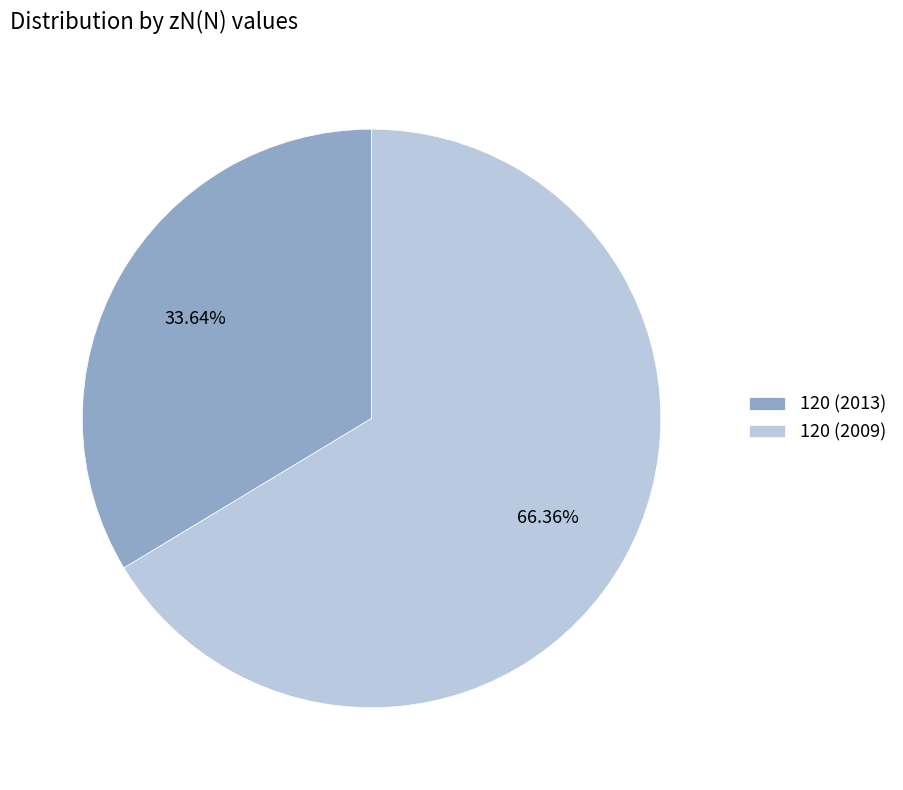

Rank the categories by value from highest to lowest.

120 (2009), 120 (2013)